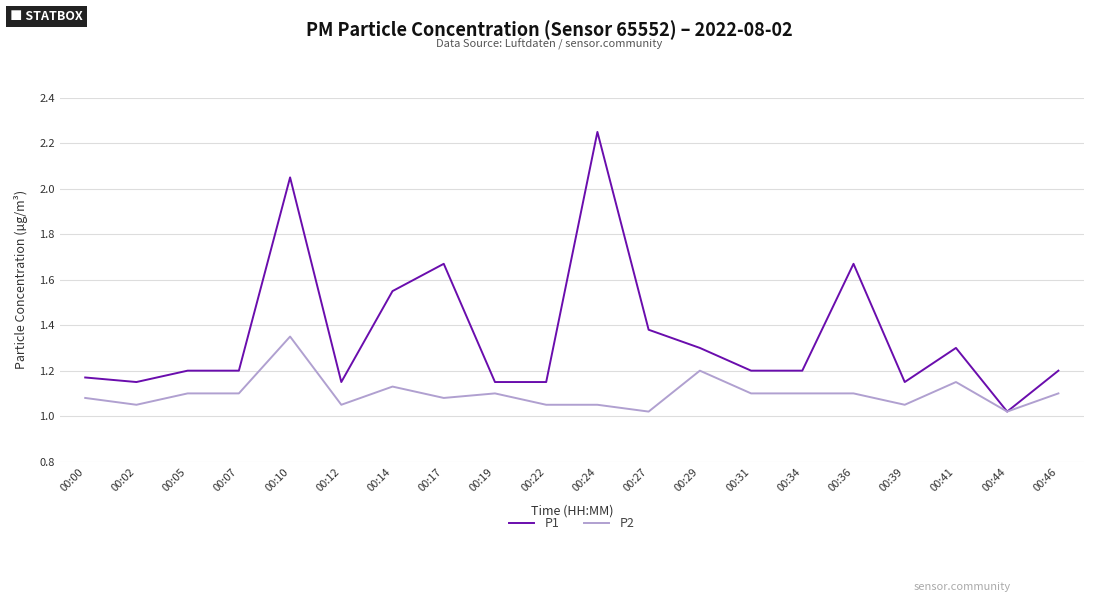

At which label does P2 reach its peak?

00:10